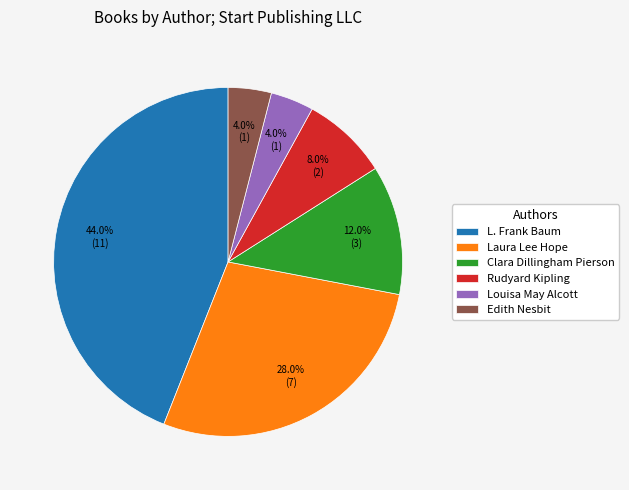

Between Edith Nesbit and Rudyard Kipling, which is larger?

Rudyard Kipling